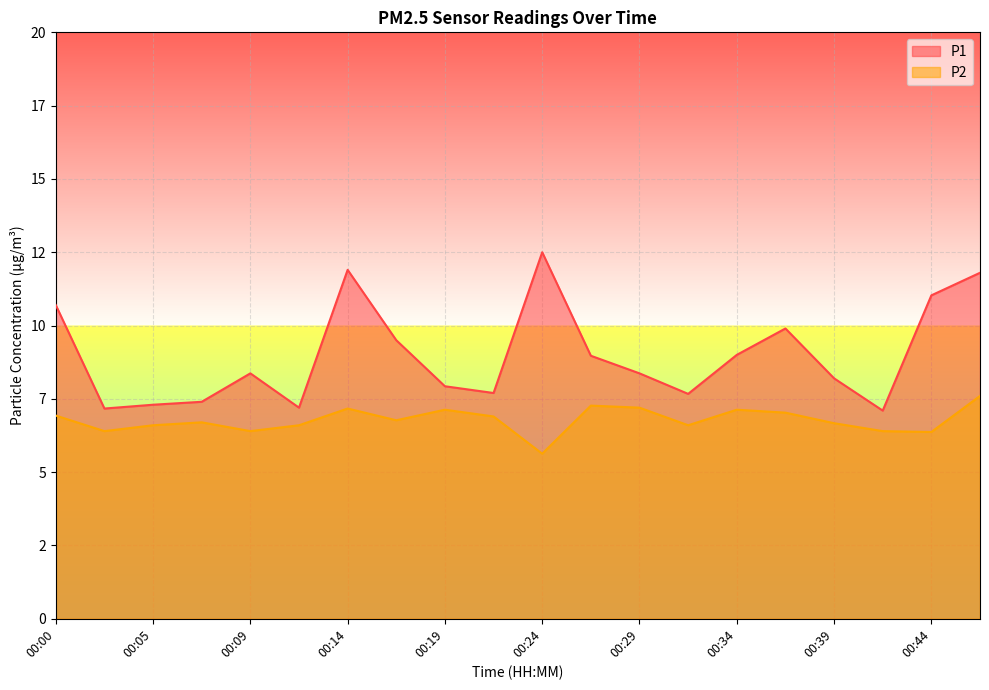

Where is the first local maximum for P1?

00:09